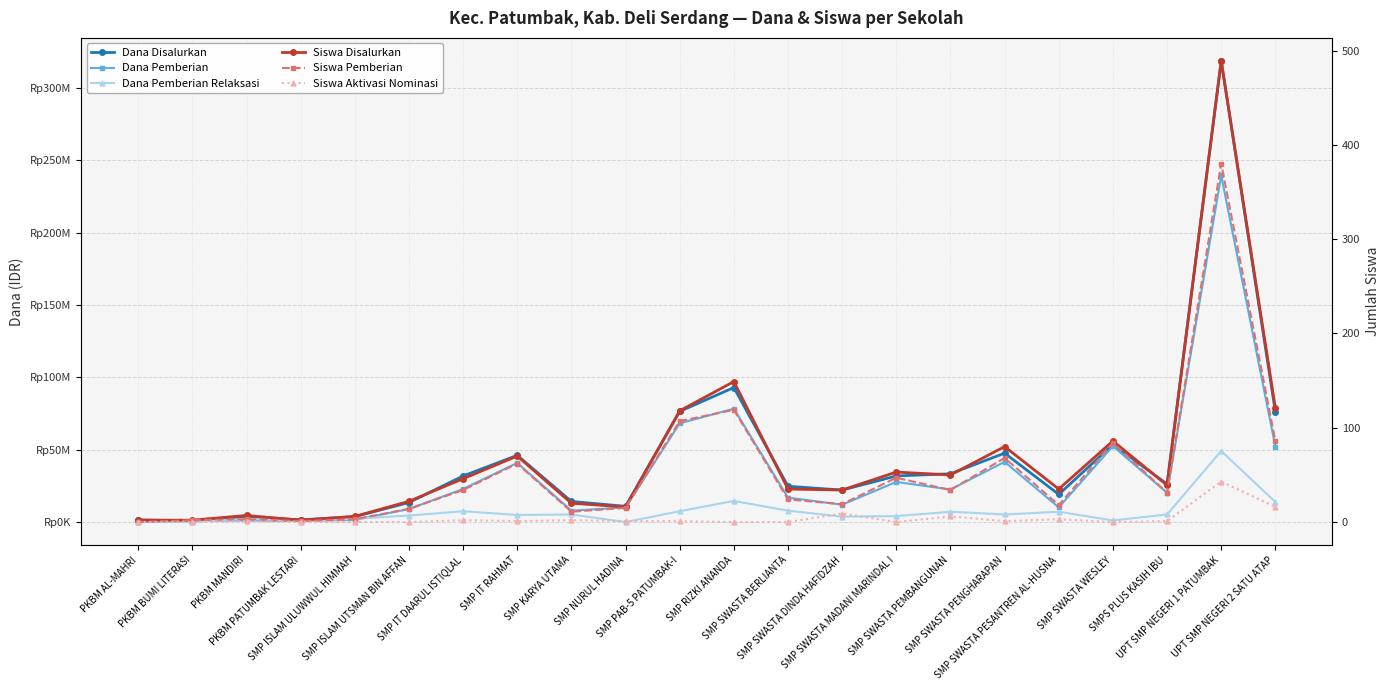

What value does the Siswa Pemberian series have at SMPS PLUS KASIH IBU, to the nearest 10?

30